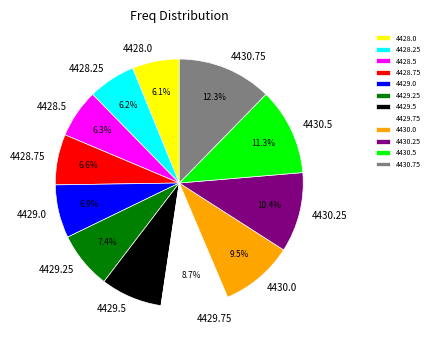

Count the number of slices in the pie.

12